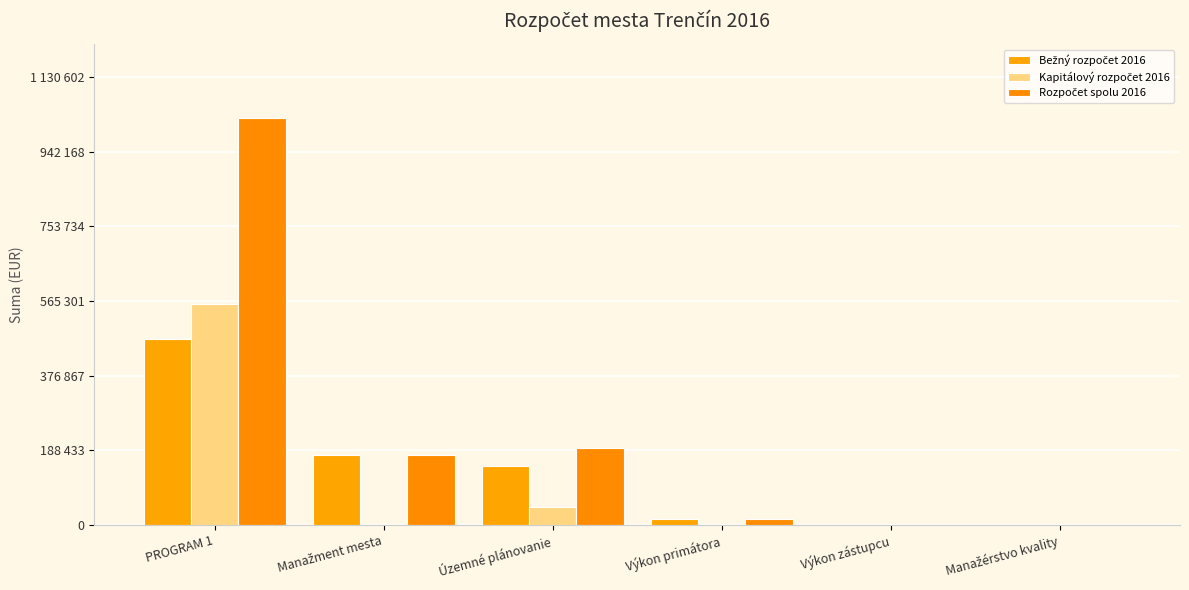

Between Manažérstvo kvality and Manažment mesta, which is larger?

Manažment mesta